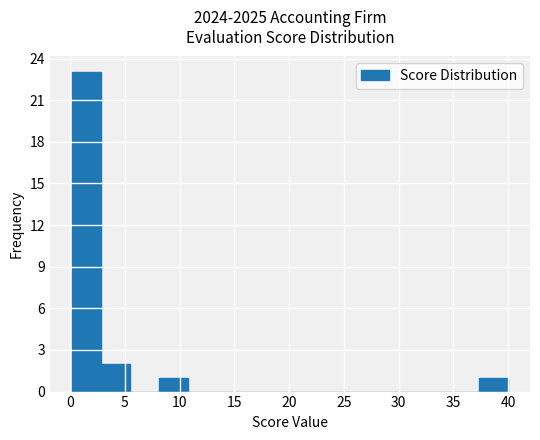

Reading left to right, transcribe this chart: for each bar, give the range it covers on the x-axis and its height. Neither the bar edges nor the heights are printed on the chart, so give them approximately, as read against the axes.

0.0 to 3.0: 23
3.0 to 5.5: 2
5.5 to 8.0: 0
8.0 to 11.0: 1
11.0 to 13.5: 0
13.5 to 16.0: 0
16.0 to 18.5: 0
18.5 to 21.5: 0
21.5 to 24.0: 0
24.0 to 26.5: 0
26.5 to 29.5: 0
29.5 to 32.0: 0
32.0 to 34.5: 0
34.5 to 37.5: 0
37.5 to 40.0: 1